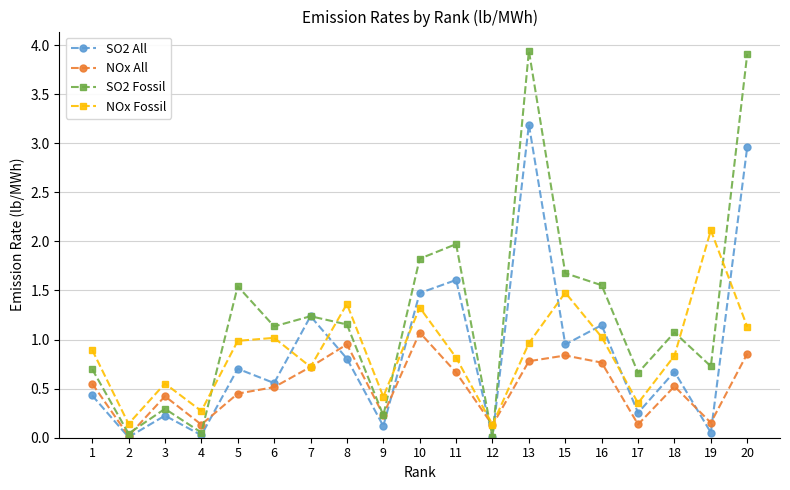

Is this an area chart (filled region under the line)?

No